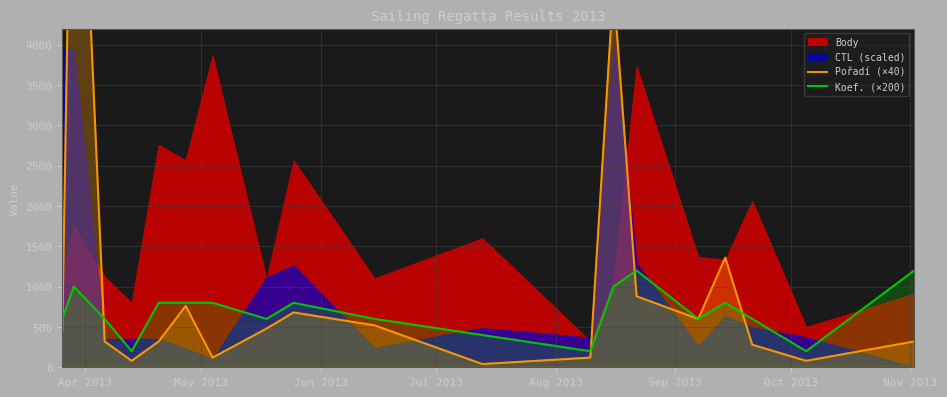

True or false: Koef. (×200) has a value of 208 at Apr 2013.

False